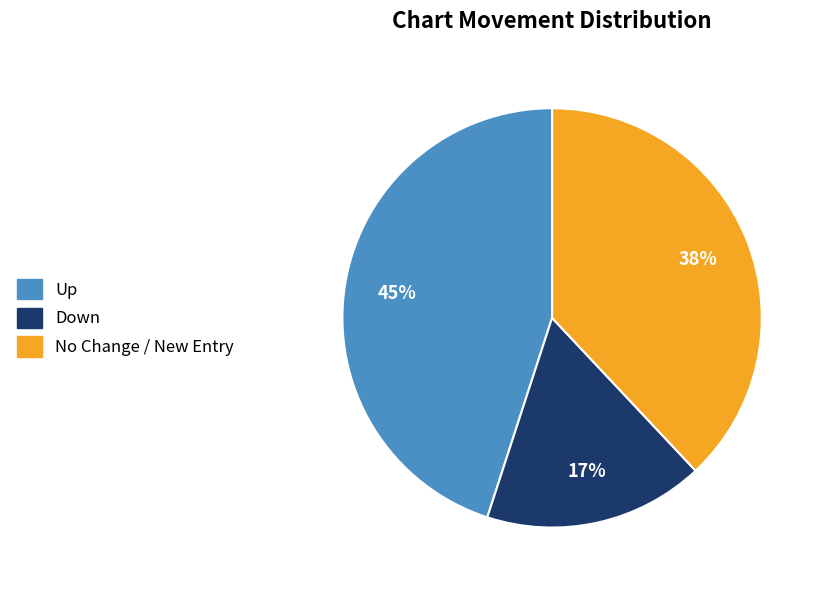

How many segments does this pie chart have?

3